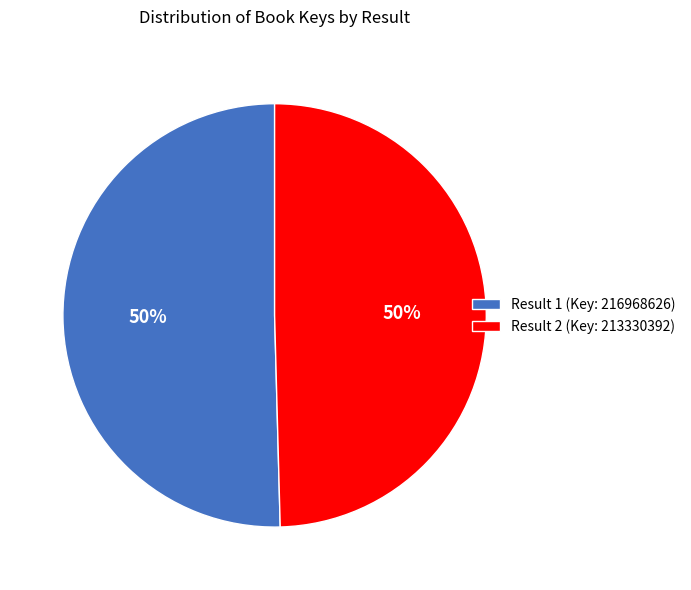

What is the ratio of the value at Result 1 (Key: 216968626) to the value at Result 2 (Key: 213330392)?

1.0